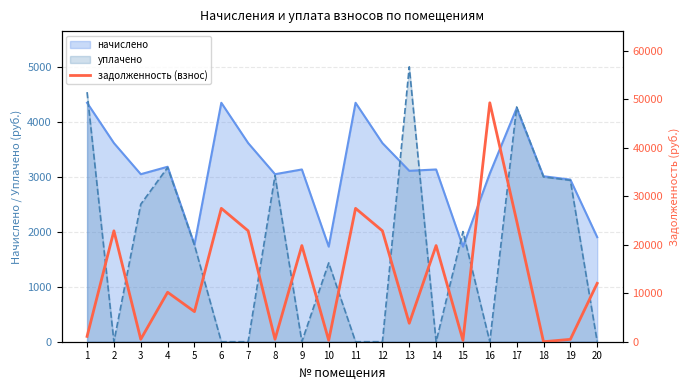

Where is the data nearest to the value 24645?

17